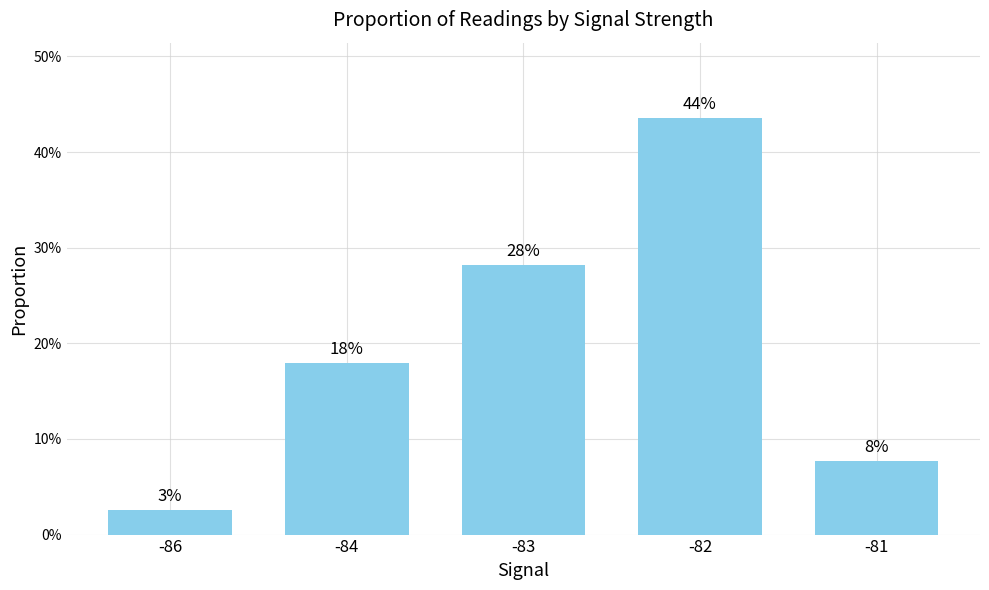

What is the sum of all values?

1.0